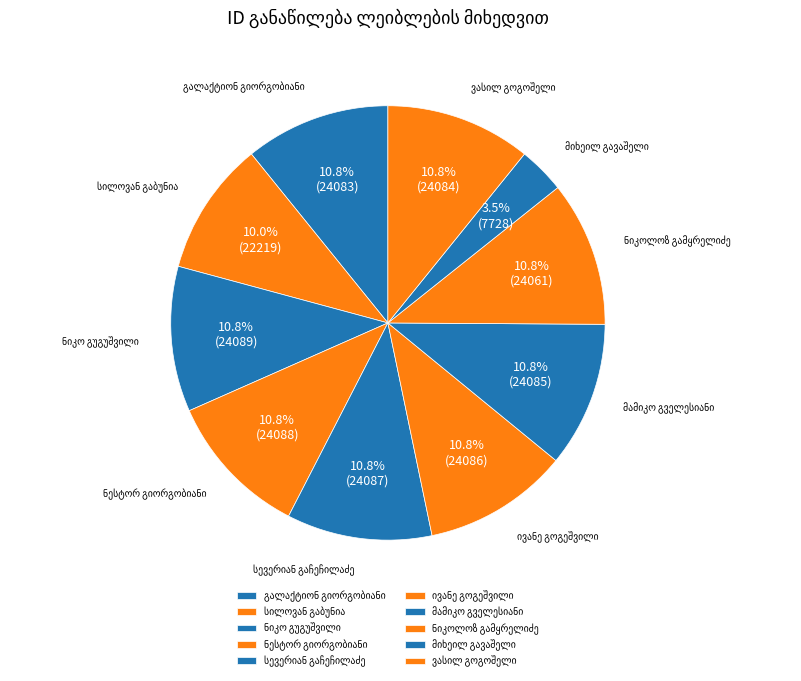

Between სილოვან გაბუნია and ნიკო გუგუშვილი, which is larger?

ნიკო გუგუშვილი